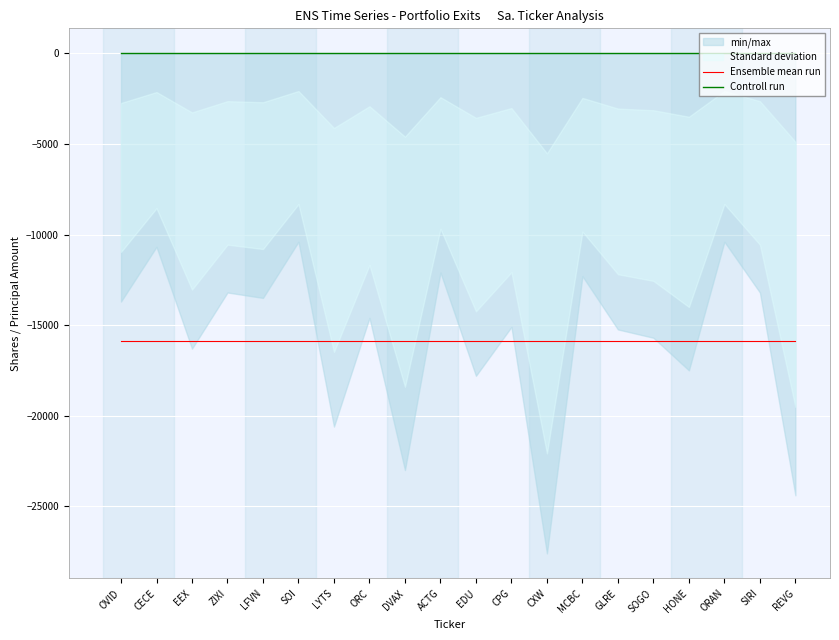

Between CPG and MCBC, which series saw the biggest shift?

Ensemble mean run